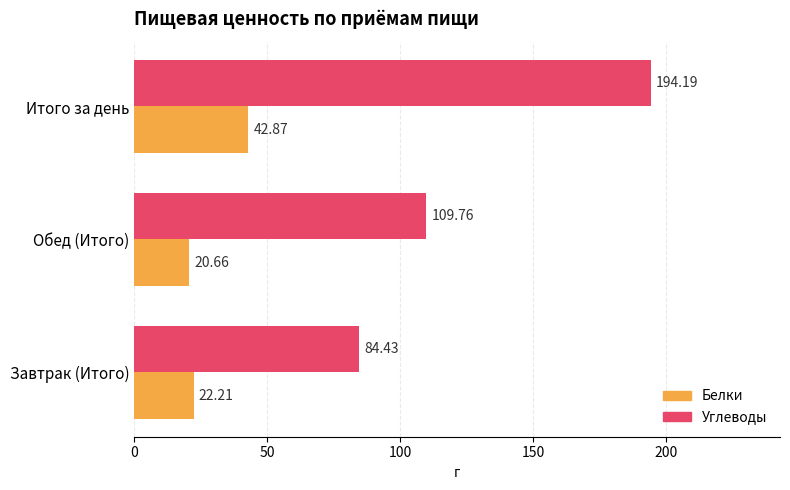

How many series are shown in this chart?

2